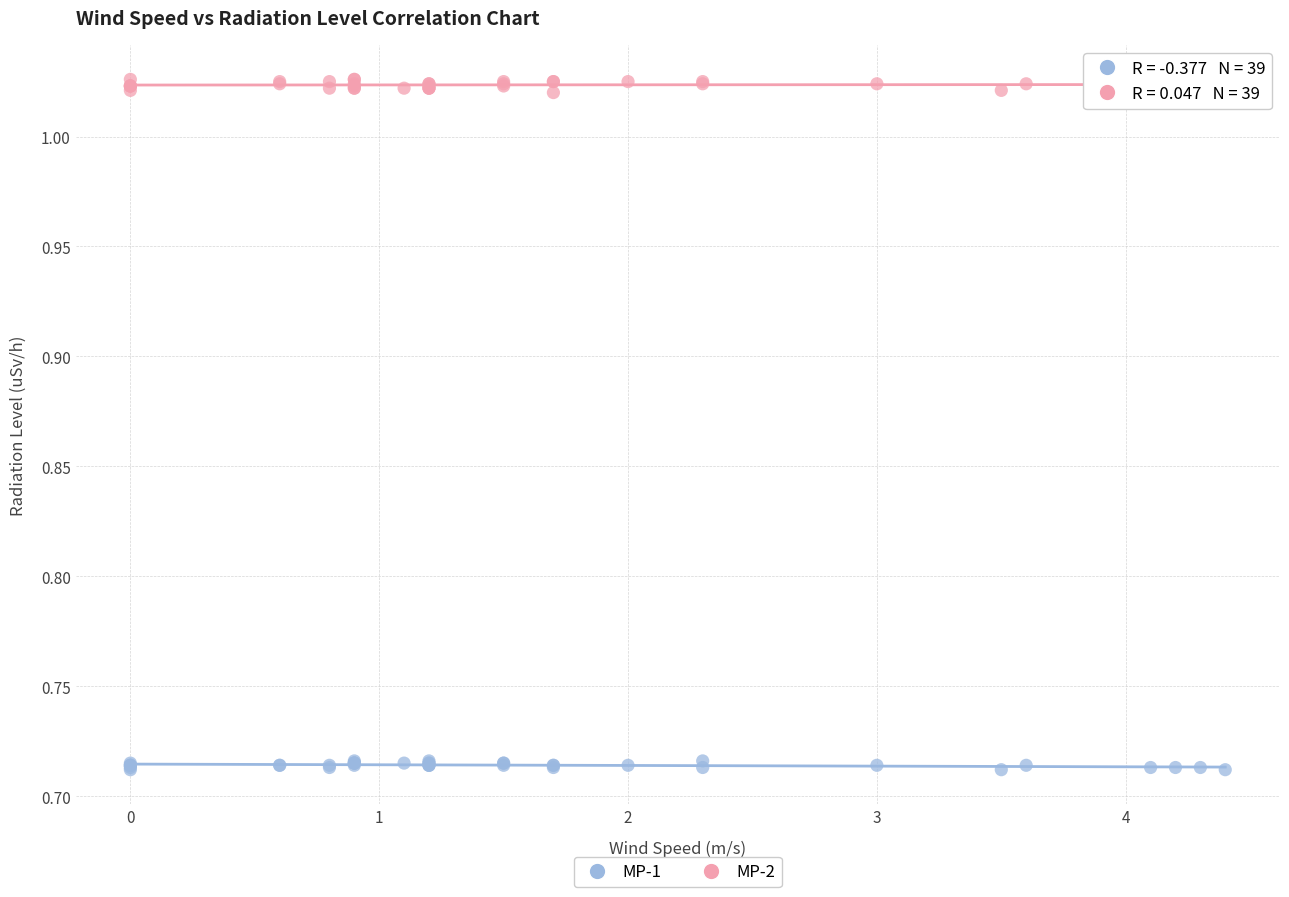

Which series reaches the maximum Y coordinate?

MP-2